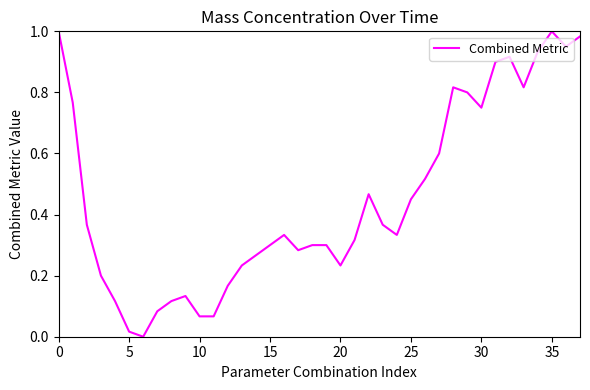

How many lines are shown in the chart?

1